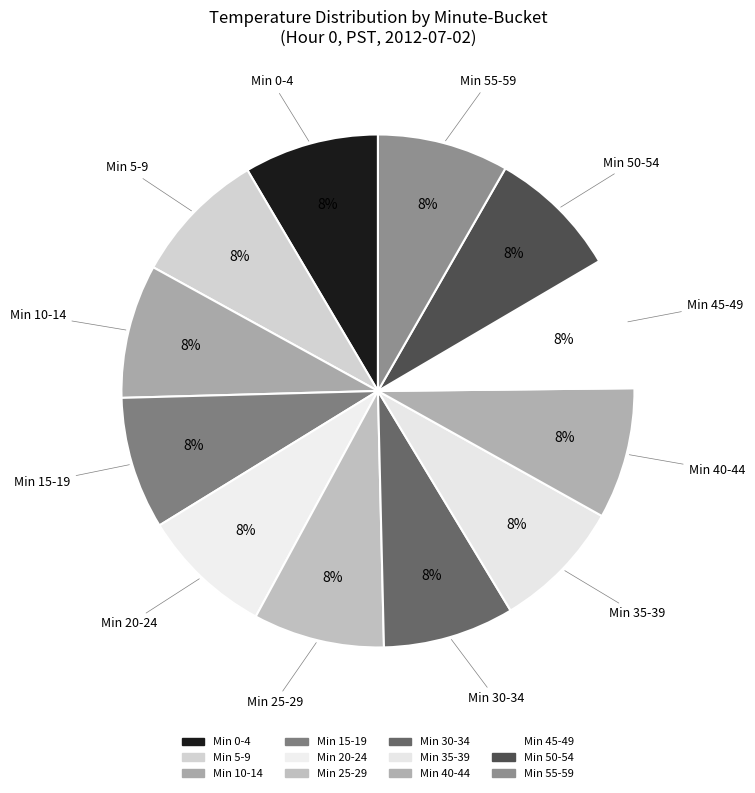

How many segments does this pie chart have?

12